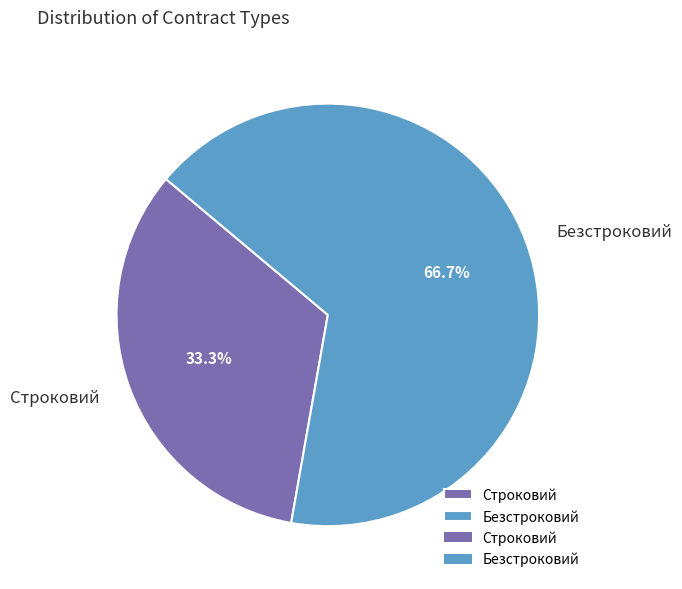

True or false: Безстроковий accounts for 77% of the total.

False